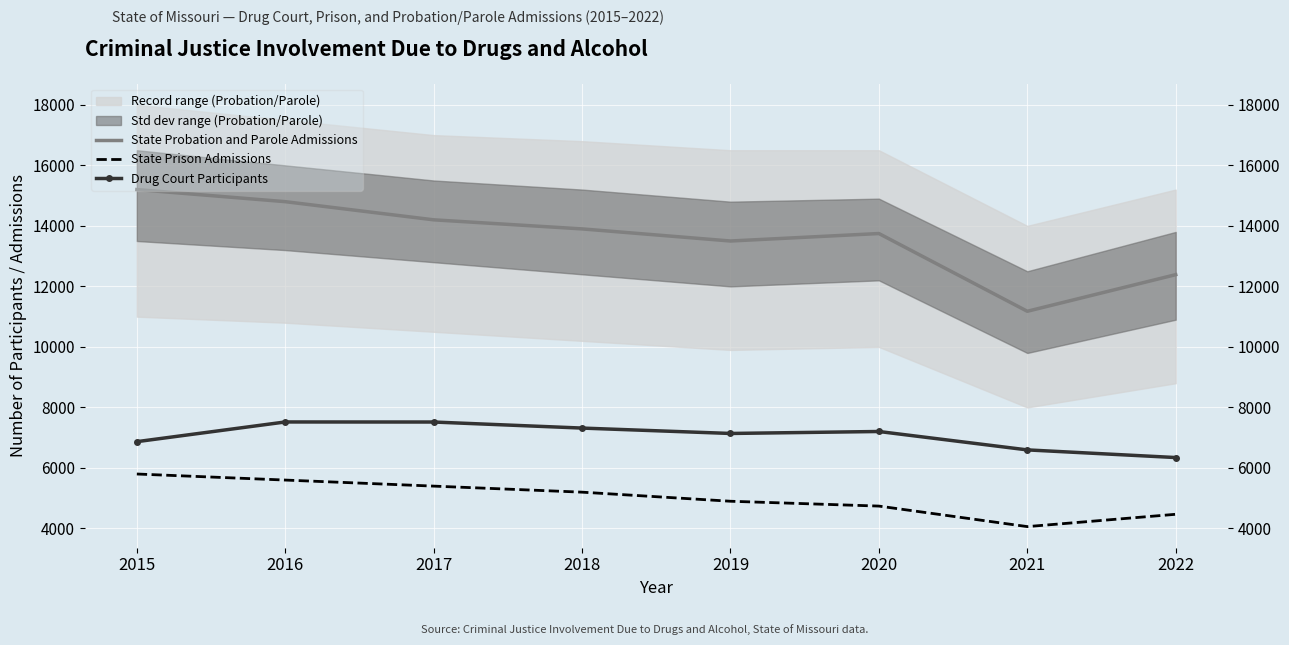

What is the sum of all Drug Court Participants values?

56511